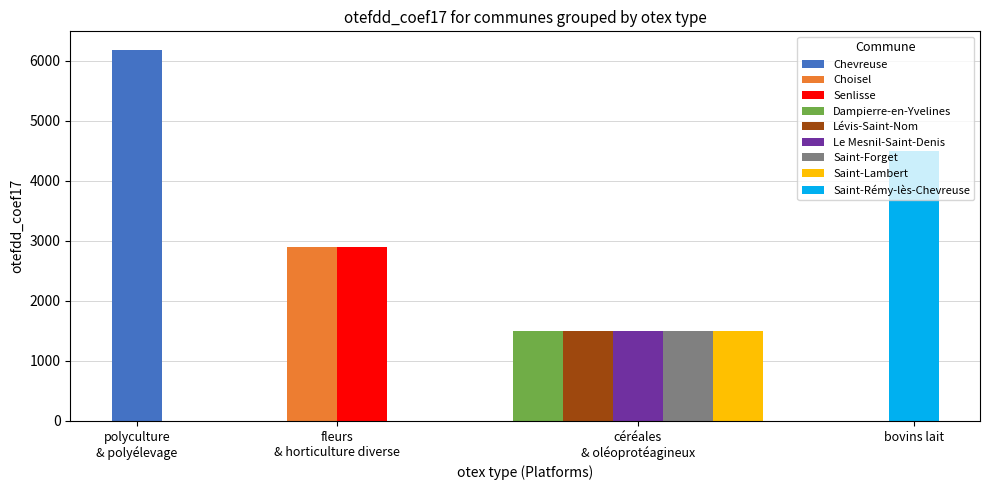

What is the minimum value shown in the chart?

1500